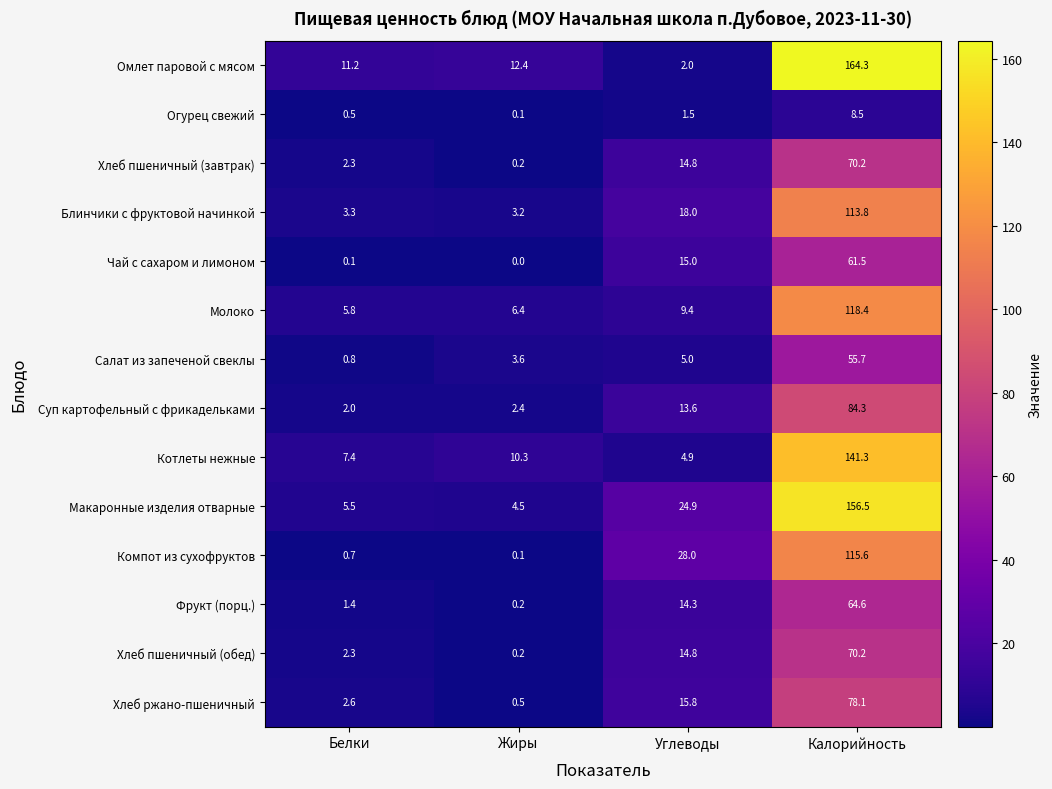

Rank the categories by Макаронные изделия отварные value from lowest to highest.

Жиры, Белки, Углеводы, Калорийность